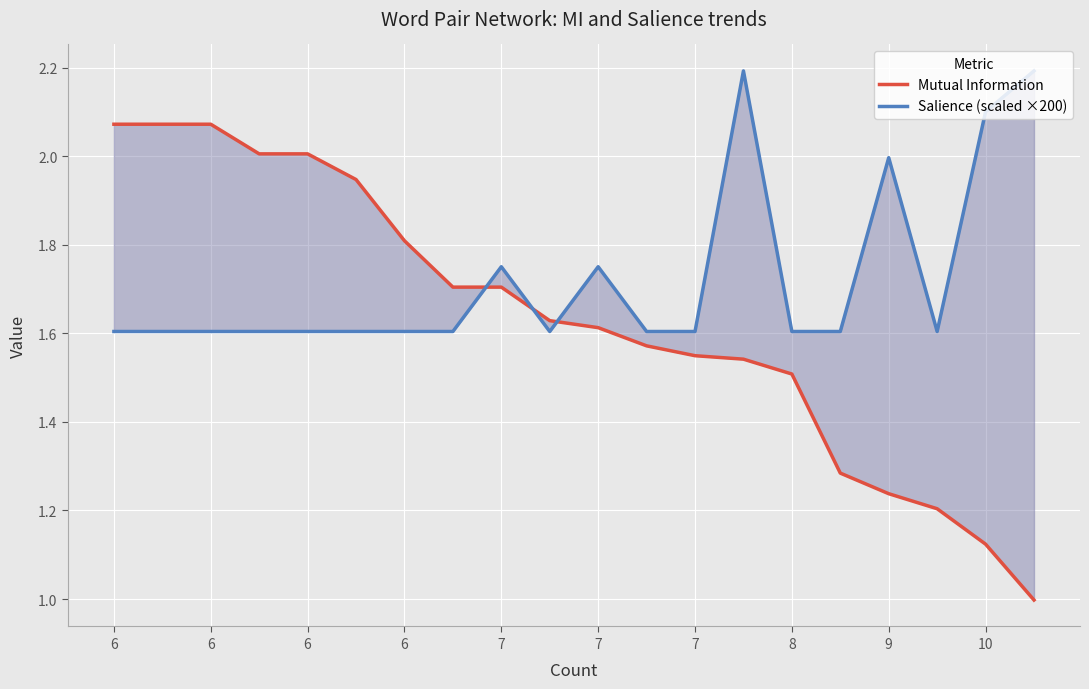

True or false: Mutual Information has more than 0 interior local peaks.

True